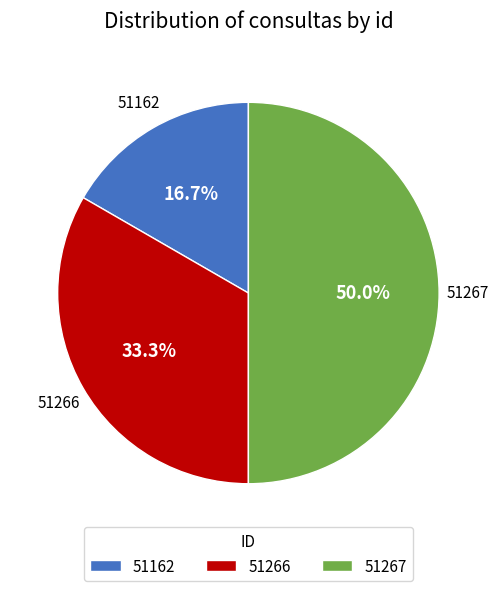

Count the number of slices in the pie.

3